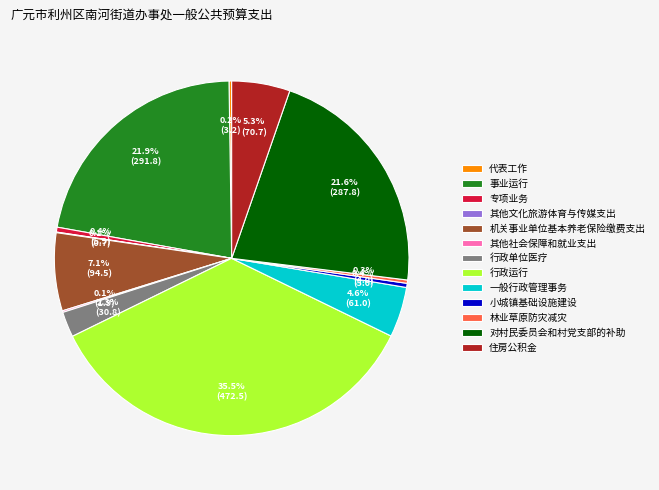

Does any single category account for the majority?

No